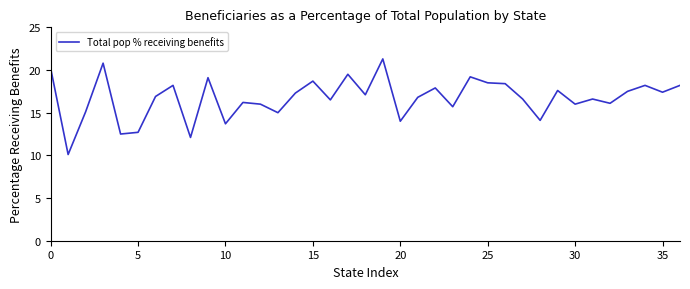

What is the minimum value shown in the chart?

10.1